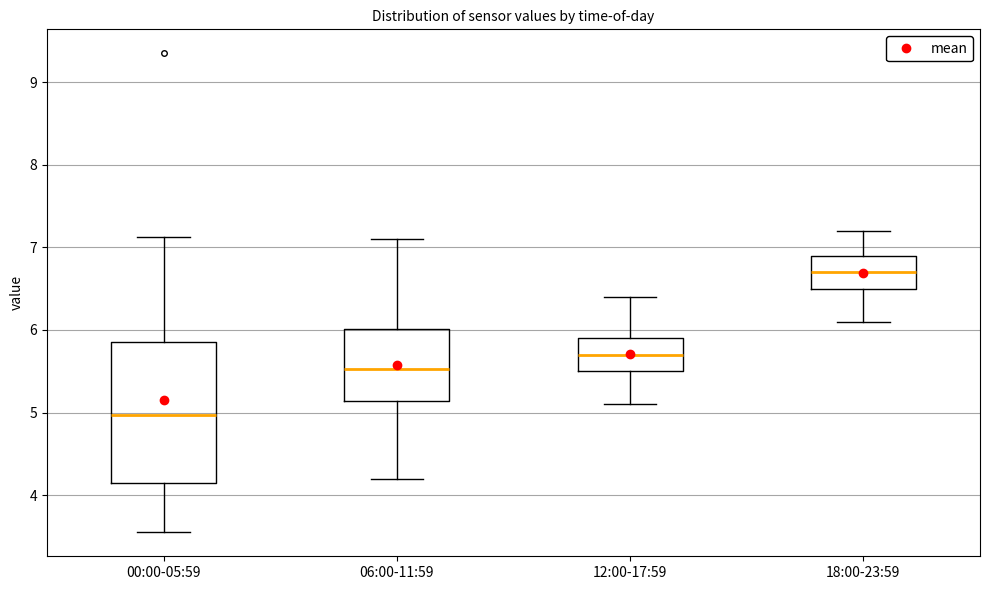

Which box has the highest median line?

18:00-23:59